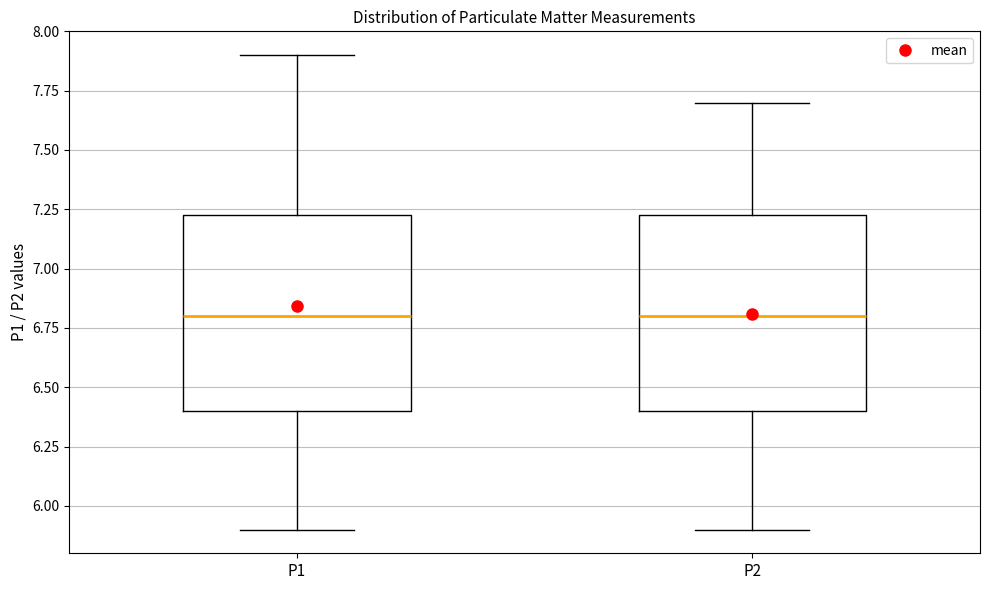

Reading left to right, read every box against the y-axis: the position of its median line, the range the box covers, and the ends of its whiskers. The values are not printed on the chart, so give them approximately, as read against the axis.

P1: median 6.80, box 6.40 to 7.25, whiskers 5.90 to 7.90
P2: median 6.80, box 6.40 to 7.25, whiskers 5.90 to 7.70